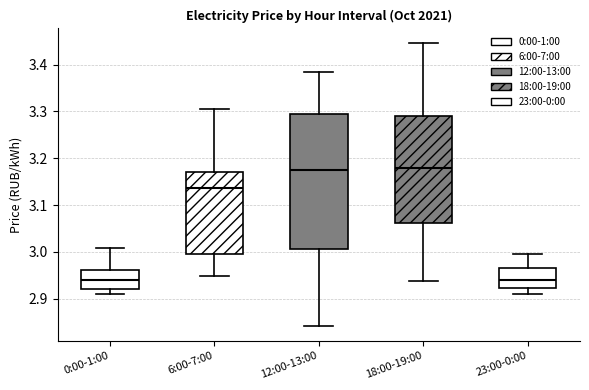

Which box is the tallest, from its lower edge to its upper edge?

12:00-13:00